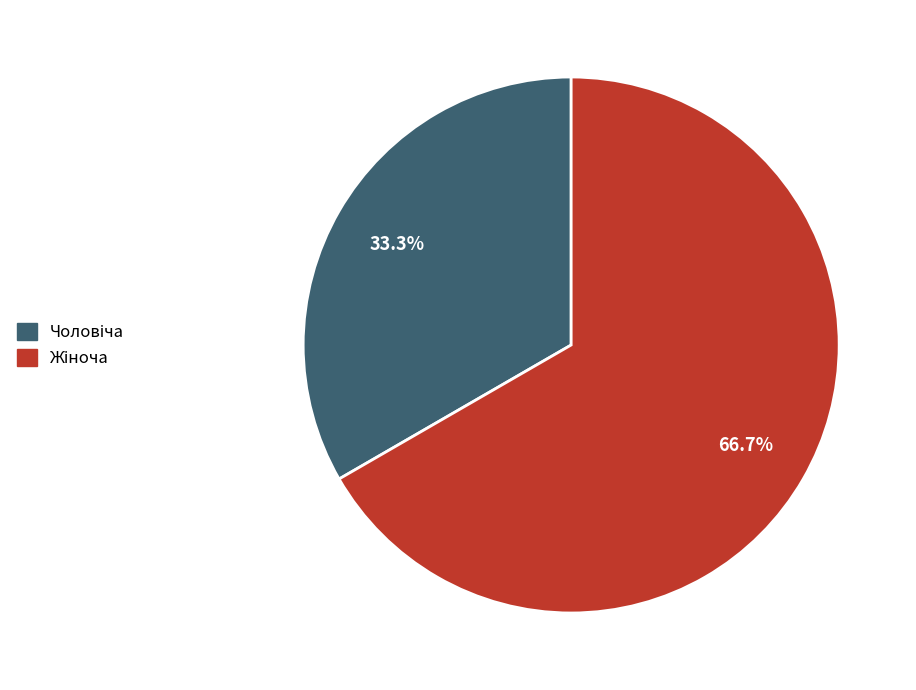

Is there a majority slice in this chart?

Yes